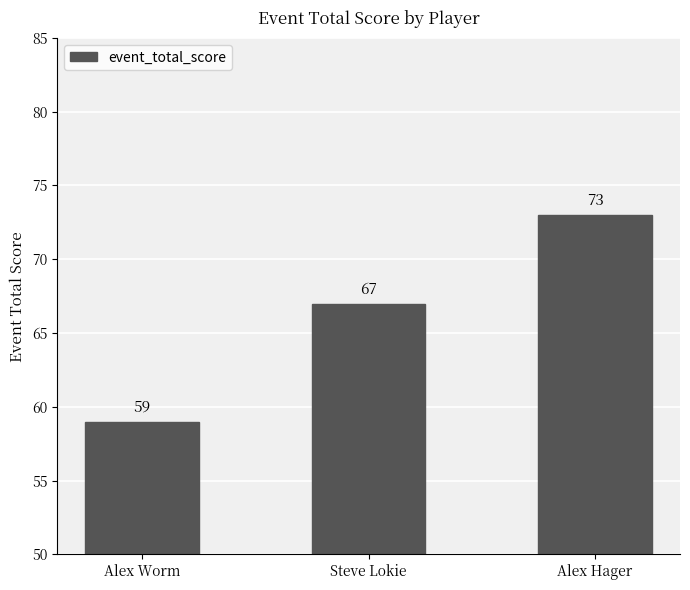

Rank the categories by value from lowest to highest.

Alex Worm, Steve Lokie, Alex Hager